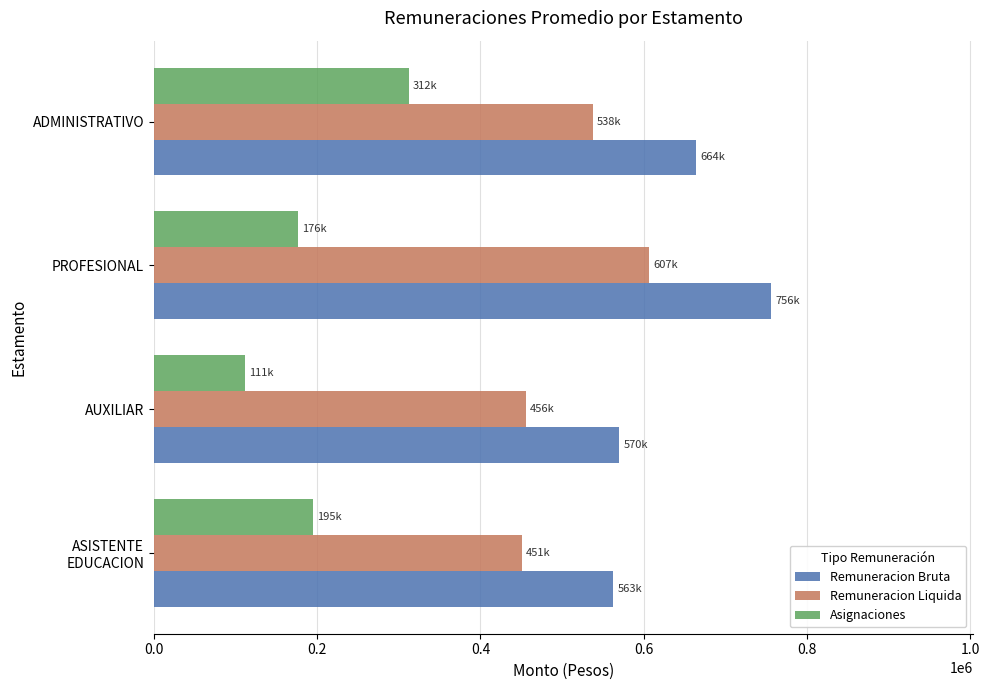

The value of Remuneracion Bruta at ADMINISTRATIVO is 664000. True or false?

True